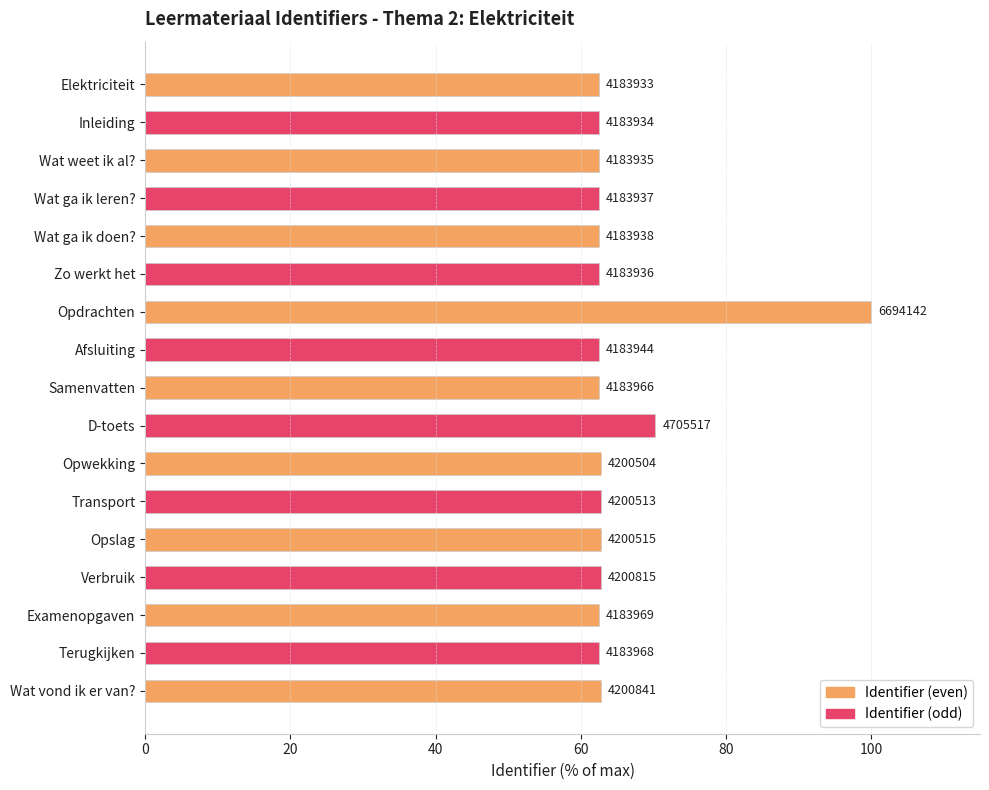

Are the bars horizontal?

Yes